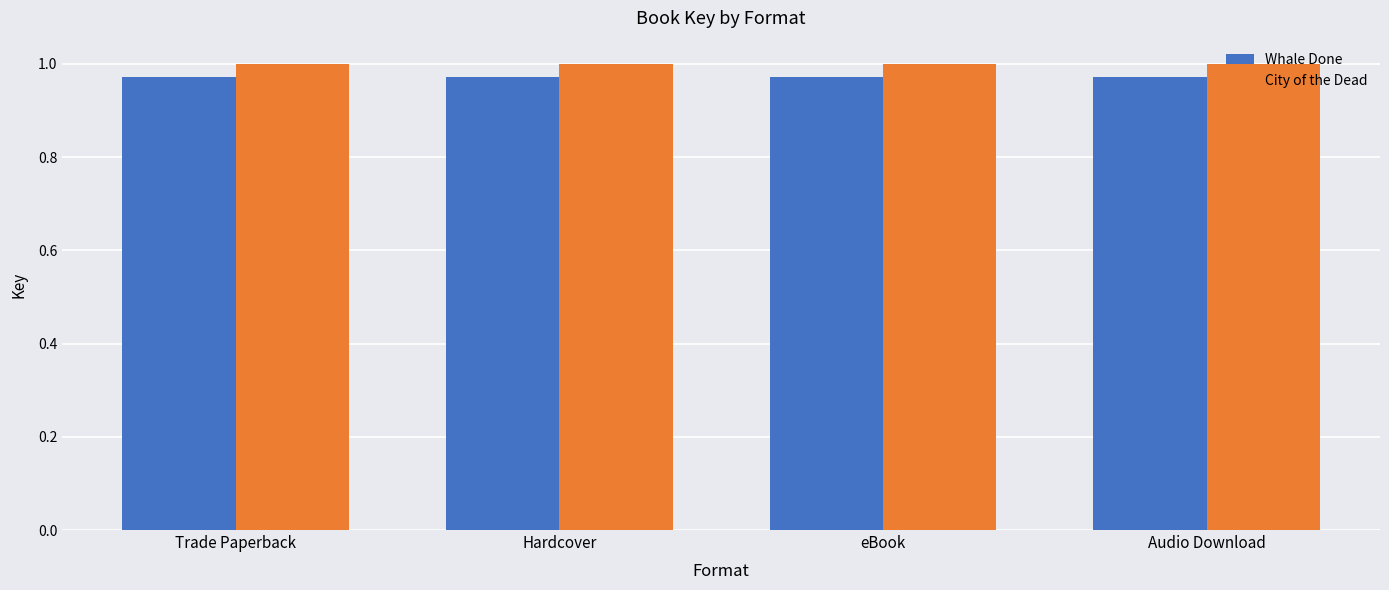

What is the total value across all series at Trade Paperback?

2.0